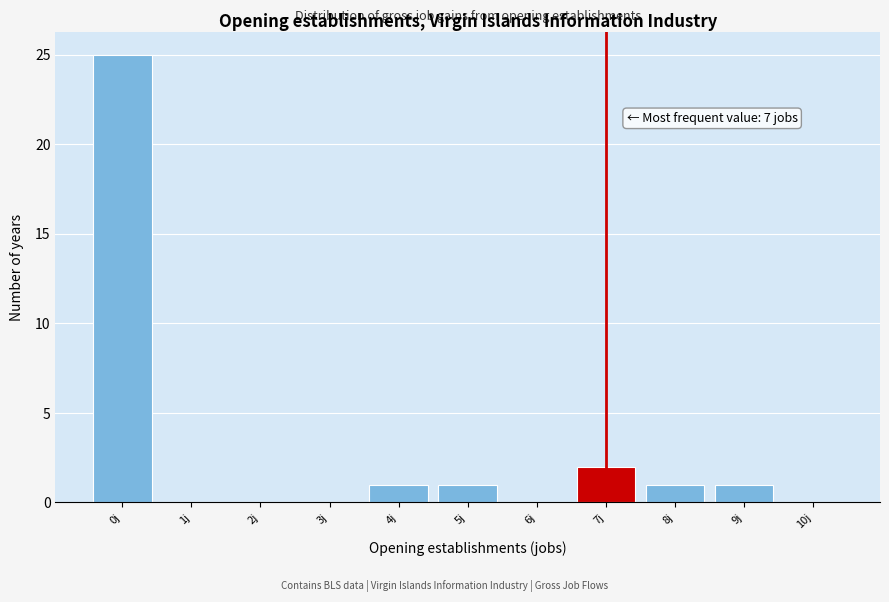

Which range on the x-axis has the tallest bar?

-0.5 to 0.5